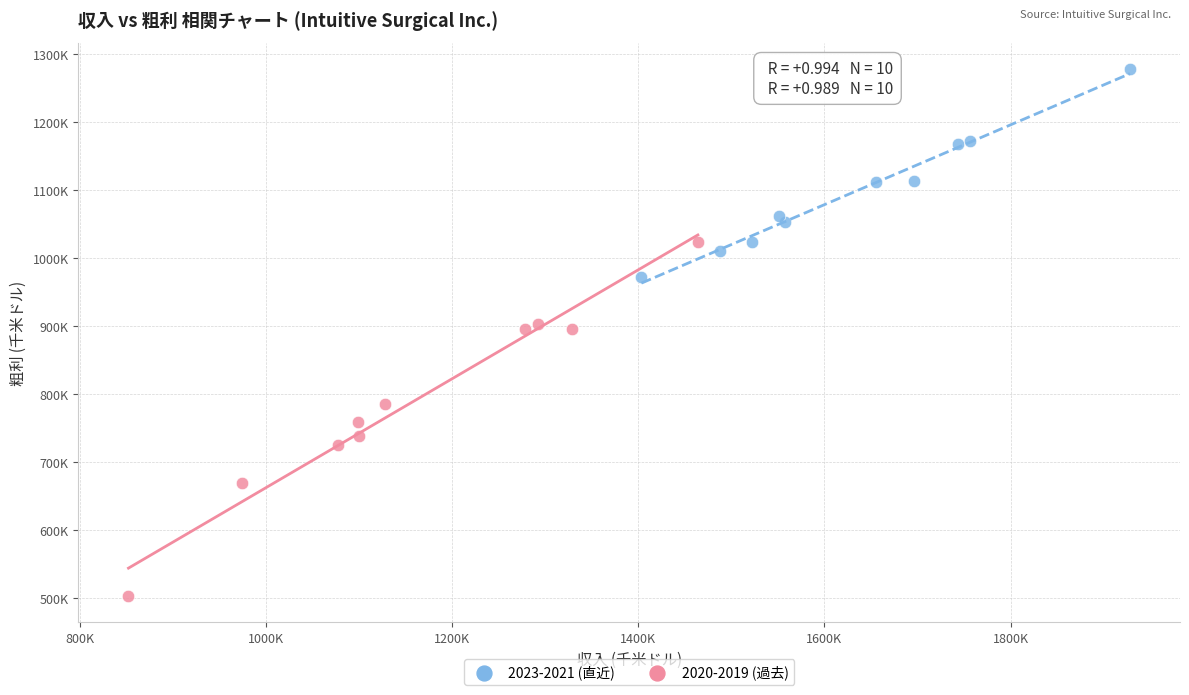

Which series has the widest spread of Y values?

2020-2019 (過去)